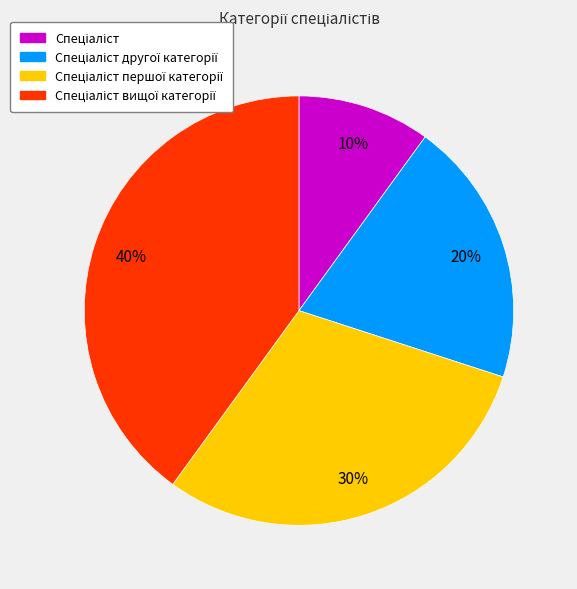

To the nearest percent, what is the difference between the largest and smallest slice percentages?

30%